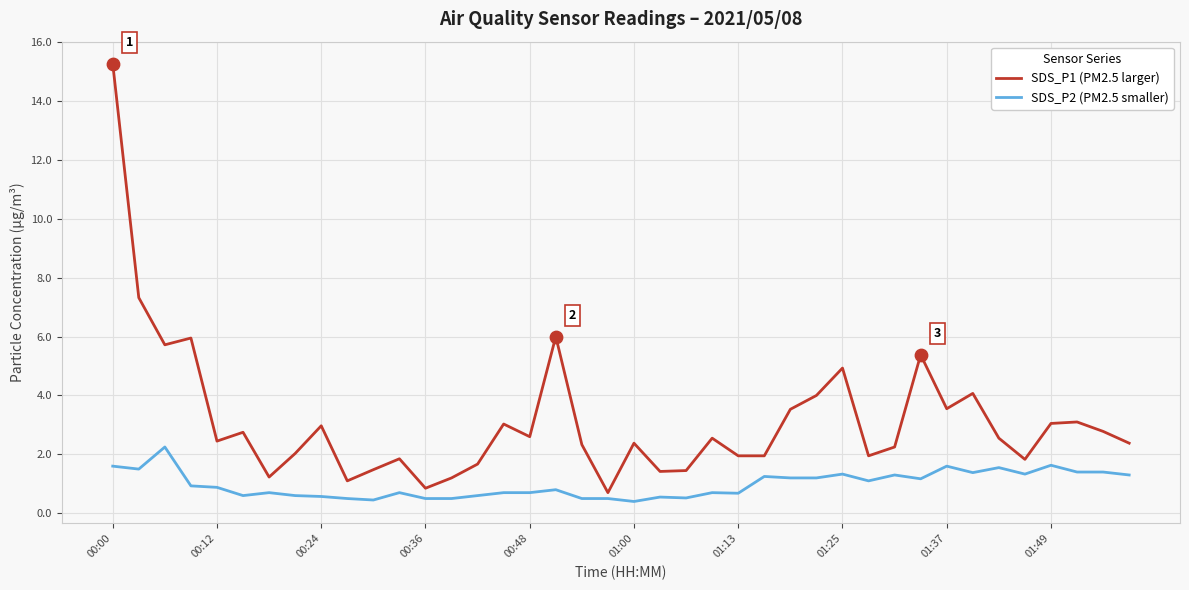

Which series has the largest range (max minus min)?

SDS_P1 (PM2.5 larger)